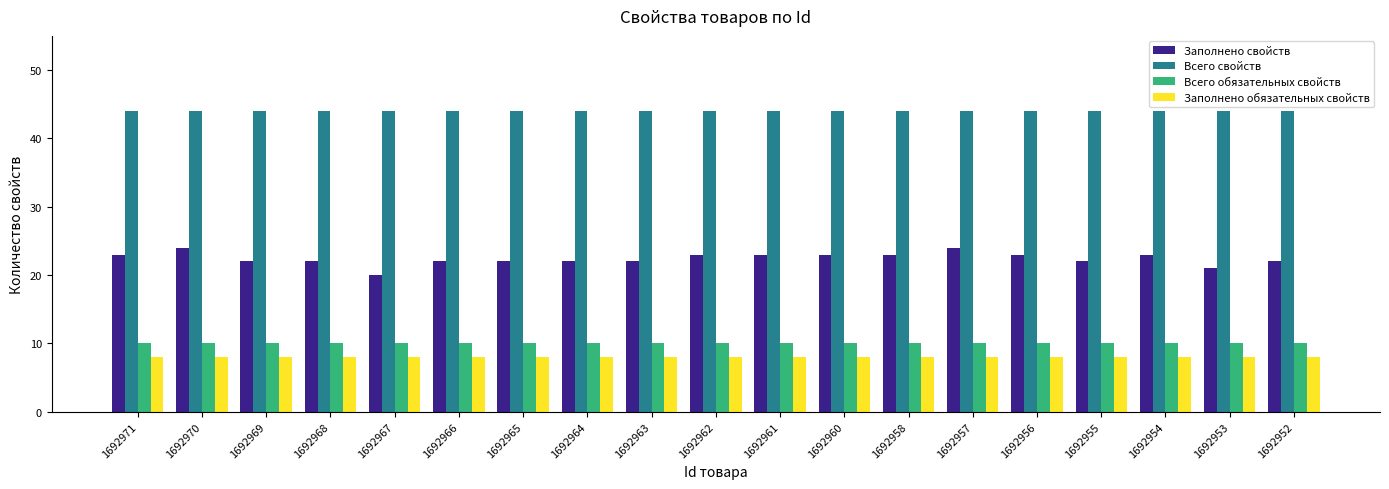

What is the greatest value displayed?

44